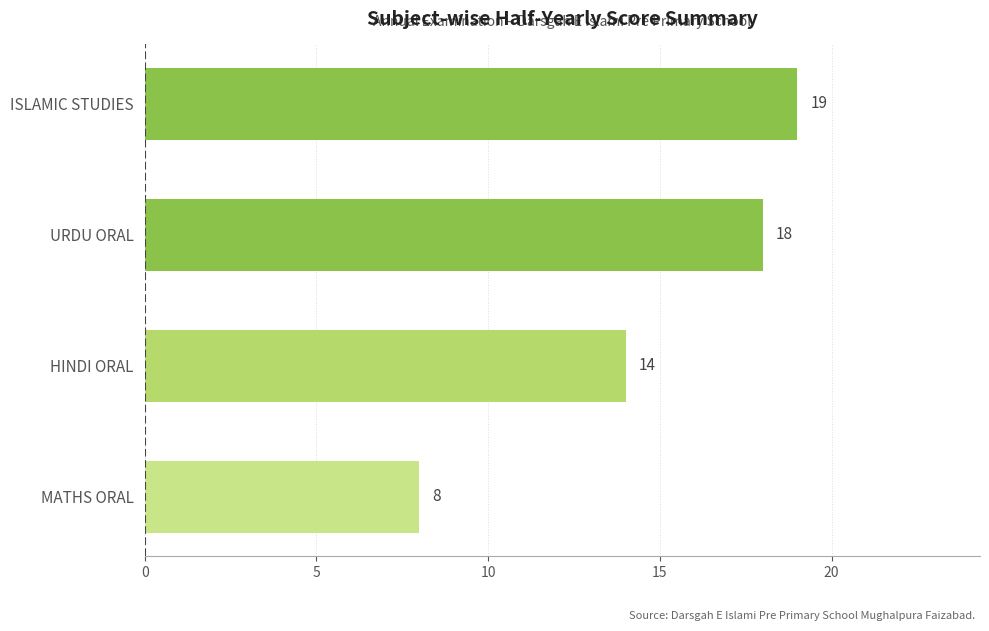

Rank the categories by value from highest to lowest.

ISLAMIC STUDIES, URDU ORAL, HINDI ORAL, MATHS ORAL